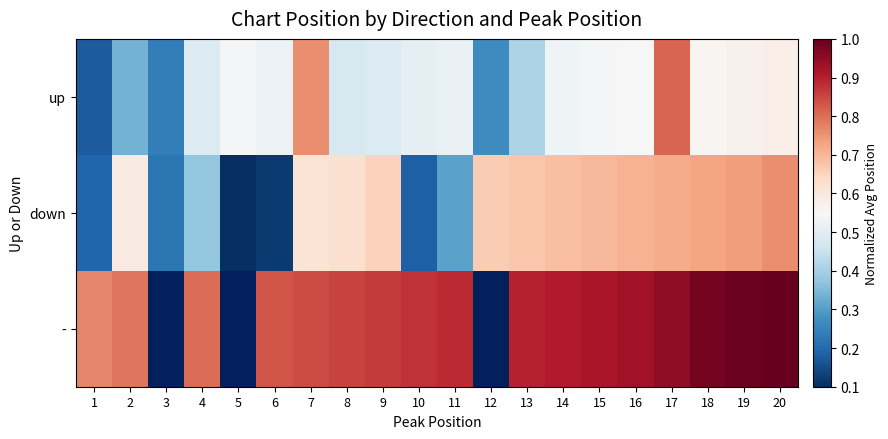

At which category does the chart reach its peak across all series?

20